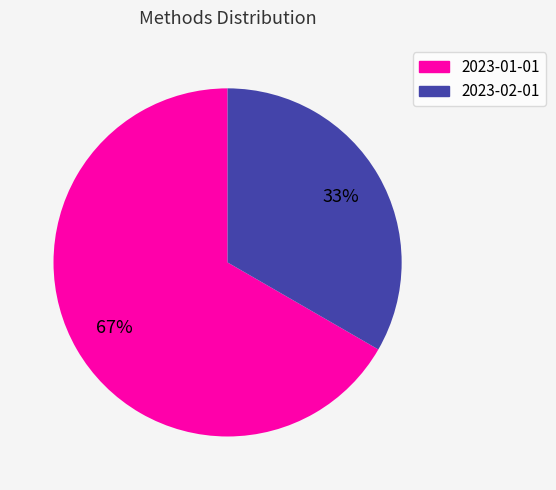

True or false: 2023-02-01 accounts for 22% of the total.

False